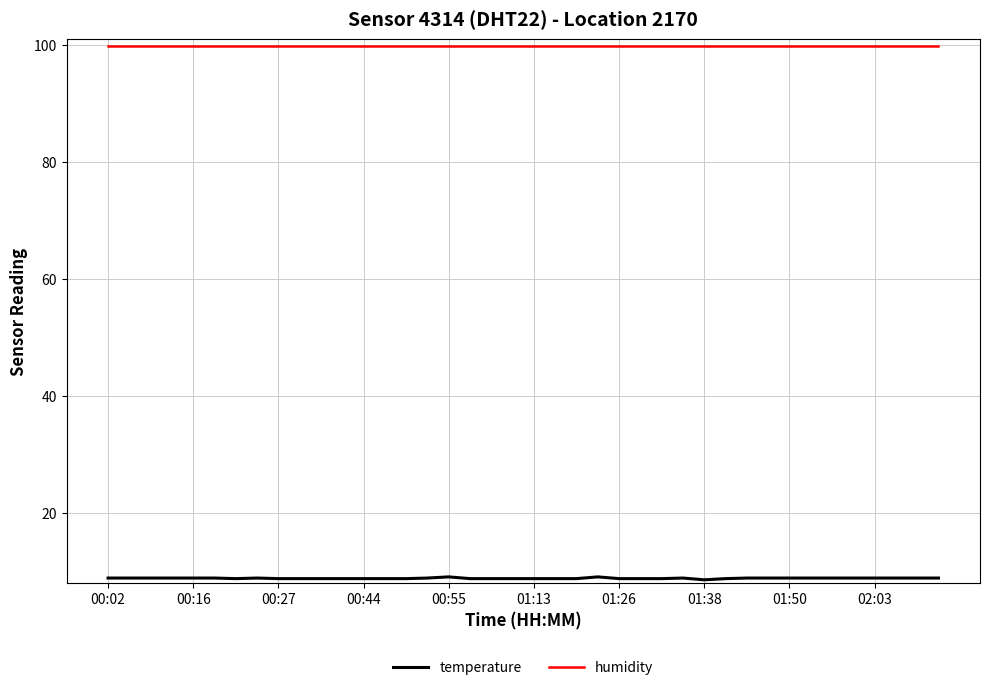

Which series has the largest total across all categories?

humidity